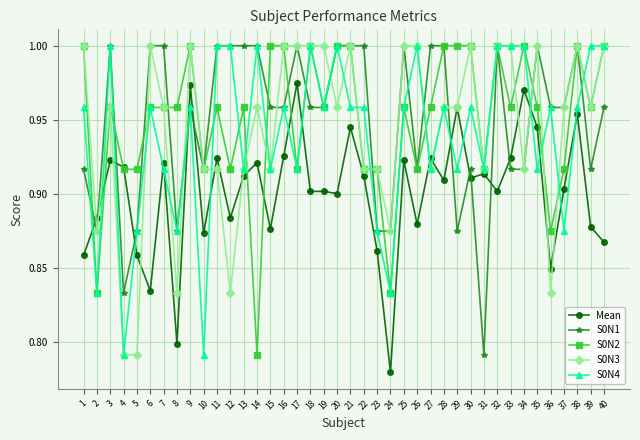

What are all the series names shown in the legend?

Mean, S0N1, S0N2, S0N3, S0N4